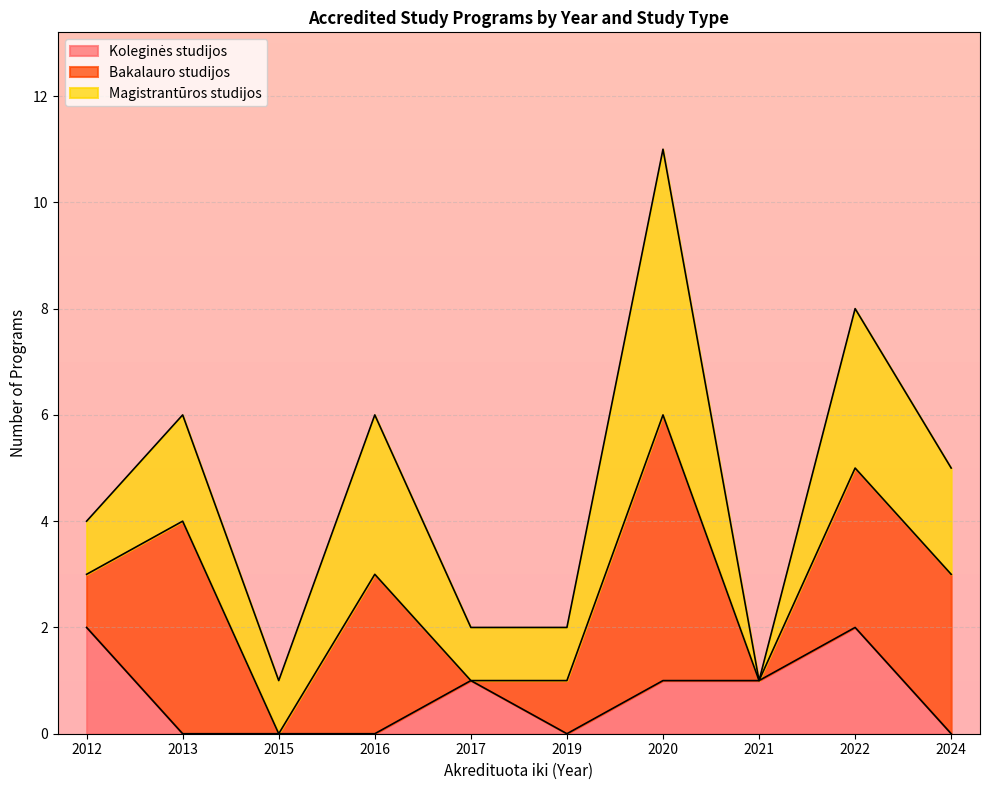

At which label is Magistrantūros studijos closest to 6?

2020